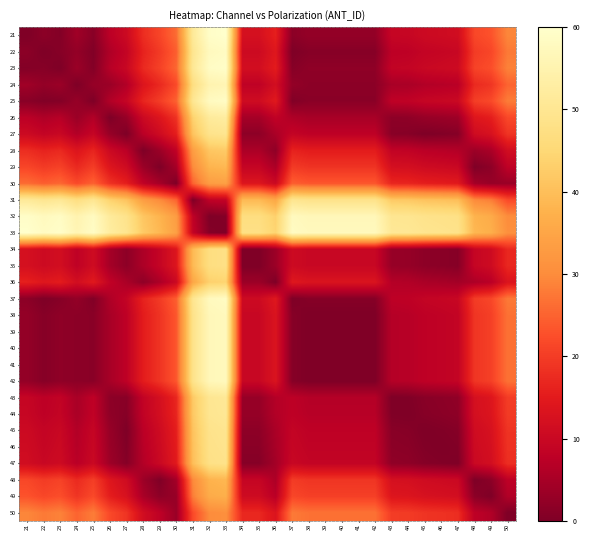

Reading left to right, transcribe all the data shown in this chart.

21: 21=0.0	22=1.6	23=0.6	24=4.1	25=1.2	26=7.5	27=10.5	28=17.8	29=21.3	30=26.0	31=51.2	32=59.2	33=60.0	34=12.2	35=12.2	36=15.9	37=1.6	38=2.6	39=2.6	40=2.6	41=2.6	42=2.6	43=9.3	44=9.5	45=10.5	46=10.9	47=11.3	48=21.5	49=23.1	50=29.3
22: 21=1.6	22=0.0	23=1.0	24=2.5	25=0.4	26=5.9	27=8.9	28=16.2	29=19.7	30=24.4	31=49.6	32=57.6	33=58.4	34=10.6	35=10.6	36=14.2	37=0.0	38=1.0	39=1.0	40=1.0	41=1.0	42=1.0	43=7.7	44=7.9	45=8.9	46=9.3	47=9.7	48=19.9	49=21.5	50=27.7
23: 21=0.6	22=1.0	23=0.0	24=3.5	25=0.6	26=6.9	27=9.8	28=17.2	29=20.7	30=25.4	31=50.6	32=58.6	33=59.4	34=11.6	35=11.6	36=15.2	37=1.0	38=1.9	39=1.9	40=1.9	41=1.9	42=1.9	43=8.6	44=8.9	45=9.9	46=10.2	47=10.7	48=20.9	49=22.4	50=28.7
24: 21=4.1	22=2.5	23=3.5	24=0.0	25=2.9	26=3.4	27=6.3	28=13.7	29=17.2	30=21.9	31=47.0	32=55.1	33=55.9	34=8.1	35=8.1	36=11.7	37=2.5	38=1.6	39=1.6	40=1.6	41=1.6	42=1.6	43=5.1	44=5.3	45=6.3	46=6.7	47=7.2	48=17.3	49=18.9	50=25.1
25: 21=1.2	22=0.4	23=0.6	24=2.9	25=0.0	26=6.3	27=9.2	28=16.6	29=20.1	30=24.8	31=50.0	32=58.0	33=58.8	34=11.0	35=11.0	36=14.6	37=0.4	38=1.3	39=1.3	40=1.3	41=1.3	42=1.3	43=8.0	44=8.3	45=9.3	46=9.6	47=10.1	48=20.3	49=21.8	50=28.1
26: 21=7.5	22=5.9	23=6.9	24=3.4	25=6.3	26=0.0	27=2.9	28=10.3	29=13.8	30=18.5	31=43.6	32=51.7	33=52.5	34=4.7	35=4.7	36=8.3	37=5.9	38=5.0	39=5.0	40=5.0	41=5.0	42=5.0	43=1.7	44=1.9	45=2.9	46=3.3	47=3.8	48=13.9	49=15.5	50=21.7
27: 21=10.5	22=8.9	23=9.8	24=6.3	25=9.2	26=2.9	27=0.0	28=7.4	29=10.9	30=15.6	31=40.7	32=48.8	33=49.5	34=1.8	35=1.8	36=5.4	37=8.9	38=7.9	39=7.9	40=7.9	41=7.9	42=7.9	43=1.2	44=1.0	45=0.0	46=0.4	47=0.9	48=11.0	49=12.6	50=18.8
28: 21=17.8	22=16.2	23=17.2	24=13.7	25=16.6	26=10.3	27=7.4	28=0.0	29=3.5	30=8.2	31=33.4	32=41.4	33=42.2	34=5.6	35=5.6	36=2.0	37=16.2	38=15.3	39=15.3	40=15.3	41=15.3	42=15.3	43=8.6	44=8.3	45=7.3	46=7.0	47=6.5	48=3.7	49=5.2	50=11.5
29: 21=21.3	22=19.7	23=20.7	24=17.2	25=20.1	26=13.8	27=10.9	28=3.5	29=0.0	30=4.7	31=29.9	32=37.9	33=38.7	34=9.1	35=9.1	36=5.5	37=19.7	38=18.8	39=18.8	40=18.8	41=18.8	42=18.8	43=12.1	44=11.8	45=10.8	46=10.5	47=10.0	48=0.2	49=1.7	50=8.0
30: 21=26.0	22=24.4	23=25.4	24=21.9	25=24.8	26=18.5	27=15.6	28=8.2	29=4.7	30=0.0	31=25.2	32=33.2	33=34.0	34=13.8	35=13.8	36=10.2	37=24.4	38=23.5	39=23.5	40=23.5	41=23.5	42=23.5	43=16.8	44=16.5	45=15.5	46=15.2	47=14.7	48=4.5	49=3.0	50=3.3
31: 21=51.2	22=49.6	23=50.6	24=47.0	25=50.0	26=43.6	27=40.7	28=33.4	29=29.9	30=25.2	31=0.0	32=8.0	33=8.8	34=39.0	35=38.9	36=35.3	37=49.6	38=48.6	39=48.6	40=48.6	41=48.6	42=48.6	43=41.9	44=41.7	45=40.7	46=40.3	47=39.9	48=29.7	49=28.1	50=21.9
32: 21=59.2	22=57.6	23=58.6	24=55.1	25=58.0	26=51.7	27=48.8	28=41.4	29=37.9	30=33.2	31=8.0	32=0.0	33=0.8	34=47.0	35=47.0	36=43.4	37=57.6	38=56.7	39=56.7	40=56.7	41=56.7	42=56.7	43=50.0	44=49.8	45=48.8	46=48.4	47=47.9	48=37.7	49=36.2	50=30.0
33: 21=60.0	22=58.4	23=59.4	24=55.9	25=58.8	26=52.5	27=49.5	28=42.2	29=38.7	30=34.0	31=8.8	32=0.8	33=0.0	34=47.8	35=47.8	36=44.1	37=58.4	38=57.4	39=57.4	40=57.4	41=57.4	42=57.4	43=50.7	44=50.5	45=49.5	46=49.1	47=48.7	48=38.5	49=36.9	50=30.7
34: 21=12.2	22=10.6	23=11.6	24=8.1	25=11.0	26=4.7	27=1.8	28=5.6	29=9.1	30=13.8	31=39.0	32=47.0	33=47.8	34=0.0	35=0.0	36=3.6	37=10.6	38=9.7	39=9.7	40=9.7	41=9.7	42=9.7	43=3.0	44=2.8	45=1.8	46=1.4	47=0.9	48=9.2	49=10.8	50=17.0
35: 21=12.2	22=10.6	23=11.6	24=8.1	25=11.0	26=4.7	27=1.8	28=5.6	29=9.1	30=13.8	31=38.9	32=47.0	33=47.8	34=0.0	35=0.0	36=3.6	37=10.6	38=9.7	39=9.7	40=9.7	41=9.7	42=9.7	43=3.0	44=2.8	45=1.8	46=1.4	47=0.9	48=9.2	49=10.8	50=17.0
36: 21=15.9	22=14.2	23=15.2	24=11.7	25=14.6	26=8.3	27=5.4	28=2.0	29=5.5	30=10.2	31=35.3	32=43.4	33=44.1	34=3.6	35=3.6	36=0.0	37=14.2	38=13.3	39=13.3	40=13.3	41=13.3	42=13.3	43=6.6	44=6.4	45=5.4	46=5.0	47=4.5	48=5.6	49=7.2	50=13.4
37: 21=1.6	22=0.0	23=1.0	24=2.5	25=0.4	26=5.9	27=8.9	28=16.2	29=19.7	30=24.4	31=49.6	32=57.6	33=58.4	34=10.6	35=10.6	36=14.2	37=0.0	38=1.0	39=1.0	40=1.0	41=1.0	42=1.0	43=7.7	44=7.9	45=8.9	46=9.3	47=9.7	48=19.9	49=21.4	50=27.7
38: 21=2.6	22=1.0	23=1.9	24=1.6	25=1.3	26=5.0	27=7.9	28=15.3	29=18.8	30=23.5	31=48.6	32=56.7	33=57.4	34=9.7	35=9.7	36=13.3	37=1.0	38=0.0	39=0.0	40=0.0	41=0.0	42=0.0	43=6.7	44=6.9	45=7.9	46=8.3	47=8.8	48=18.9	49=20.5	50=26.7
39: 21=2.6	22=1.0	23=1.9	24=1.6	25=1.3	26=5.0	27=7.9	28=15.3	29=18.8	30=23.5	31=48.6	32=56.7	33=57.4	34=9.7	35=9.7	36=13.3	37=1.0	38=0.0	39=0.0	40=0.0	41=0.0	42=0.0	43=6.7	44=6.9	45=7.9	46=8.3	47=8.8	48=18.9	49=20.5	50=26.7
40: 21=2.6	22=1.0	23=1.9	24=1.6	25=1.3	26=5.0	27=7.9	28=15.3	29=18.8	30=23.5	31=48.6	32=56.7	33=57.4	34=9.7	35=9.7	36=13.3	37=1.0	38=0.0	39=0.0	40=0.0	41=0.0	42=0.0	43=6.7	44=6.9	45=7.9	46=8.3	47=8.8	48=18.9	49=20.5	50=26.7
41: 21=2.6	22=1.0	23=1.9	24=1.6	25=1.3	26=5.0	27=7.9	28=15.3	29=18.8	30=23.5	31=48.6	32=56.7	33=57.4	34=9.7	35=9.7	36=13.3	37=1.0	38=0.0	39=0.0	40=0.0	41=0.0	42=0.0	43=6.7	44=6.9	45=7.9	46=8.3	47=8.8	48=18.9	49=20.5	50=26.7
42: 21=2.6	22=1.0	23=1.9	24=1.6	25=1.3	26=5.0	27=7.9	28=15.3	29=18.8	30=23.5	31=48.6	32=56.7	33=57.4	34=9.7	35=9.7	36=13.3	37=1.0	38=0.0	39=0.0	40=0.0	41=0.0	42=0.0	43=6.7	44=6.9	45=7.9	46=8.3	47=8.8	48=18.9	49=20.5	50=26.7
43: 21=9.3	22=7.7	23=8.6	24=5.1	25=8.0	26=1.7	27=1.2	28=8.6	29=12.1	30=16.8	31=41.9	32=50.0	33=50.7	34=3.0	35=3.0	36=6.6	37=7.7	38=6.7	39=6.7	40=6.7	41=6.7	42=6.7	43=0.0	44=0.2	45=1.2	46=1.6	47=2.1	48=12.2	49=13.8	50=20.0
44: 21=9.5	22=7.9	23=8.9	24=5.3	25=8.3	26=1.9	27=1.0	28=8.3	29=11.8	30=16.5	31=41.7	32=49.8	33=50.5	34=2.8	35=2.8	36=6.4	37=7.9	38=6.9	39=6.9	40=6.9	41=6.9	42=6.9	43=0.2	44=0.0	45=1.0	46=1.4	47=1.9	48=12.0	49=13.6	50=19.8
45: 21=10.5	22=8.9	23=9.9	24=6.3	25=9.3	26=2.9	27=0.0	28=7.3	29=10.8	30=15.5	31=40.7	32=48.8	33=49.5	34=1.8	35=1.8	36=5.4	37=8.9	38=7.9	39=7.9	40=7.9	41=7.9	42=7.9	43=1.2	44=1.0	45=0.0	46=0.4	47=0.9	48=11.0	49=12.6	50=18.8
46: 21=10.9	22=9.3	23=10.2	24=6.7	25=9.6	26=3.3	27=0.4	28=7.0	29=10.5	30=15.2	31=40.3	32=48.4	33=49.1	34=1.4	35=1.4	36=5.0	37=9.3	38=8.3	39=8.3	40=8.3	41=8.3	42=8.3	43=1.6	44=1.4	45=0.4	46=0.0	47=0.5	48=10.6	49=12.2	50=18.4
47: 21=11.3	22=9.7	23=10.7	24=7.2	25=10.1	26=3.8	27=0.9	28=6.5	29=10.0	30=14.7	31=39.9	32=47.9	33=48.7	34=0.9	35=0.9	36=4.5	37=9.7	38=8.8	39=8.8	40=8.8	41=8.8	42=8.8	43=2.1	44=1.9	45=0.9	46=0.5	47=0.0	48=10.2	49=11.7	50=17.9
48: 21=21.5	22=19.9	23=20.9	24=17.3	25=20.3	26=13.9	27=11.0	28=3.7	29=0.2	30=4.5	31=29.7	32=37.7	33=38.5	34=9.2	35=9.2	36=5.6	37=19.9	38=18.9	39=18.9	40=18.9	41=18.9	42=18.9	43=12.2	44=12.0	45=11.0	46=10.6	47=10.2	48=0.0	49=1.6	50=7.8
49: 21=23.1	22=21.5	23=22.4	24=18.9	25=21.8	26=15.5	27=12.6	28=5.2	29=1.7	30=3.0	31=28.1	32=36.2	33=36.9	34=10.8	35=10.8	36=7.2	37=21.4	38=20.5	39=20.5	40=20.5	41=20.5	42=20.5	43=13.8	44=13.6	45=12.6	46=12.2	47=11.7	48=1.6	49=0.0	50=6.2
50: 21=29.3	22=27.7	23=28.7	24=25.1	25=28.1	26=21.7	27=18.8	28=11.5	29=8.0	30=3.3	31=21.9	32=30.0	33=30.7	34=17.0	35=17.0	36=13.4	37=27.7	38=26.7	39=26.7	40=26.7	41=26.7	42=26.7	43=20.0	44=19.8	45=18.8	46=18.4	47=17.9	48=7.8	49=6.2	50=0.0